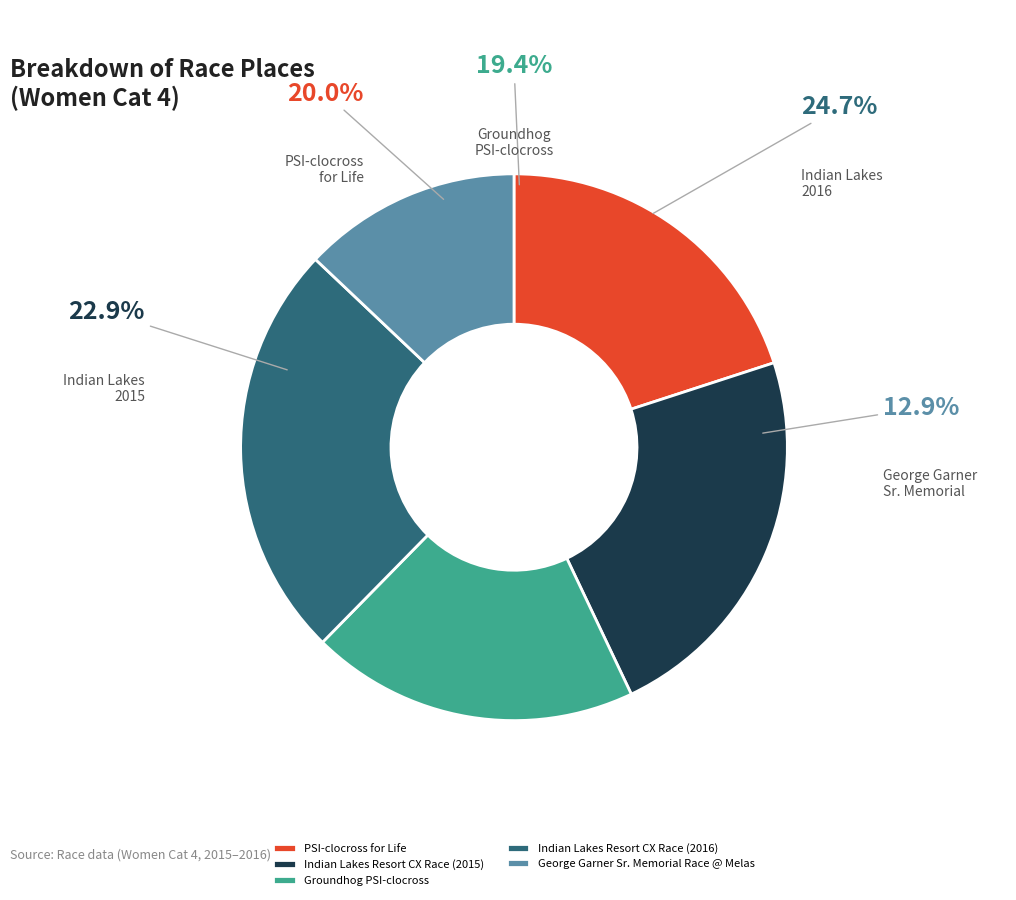

Rank the categories by value from highest to lowest.

Indian Lakes Resort CX Race (2016), Indian Lakes Resort CX Race (2015), PSI-clocross for Life, Groundhog PSI-clocross, George Garner Sr. Memorial Race @ Melas